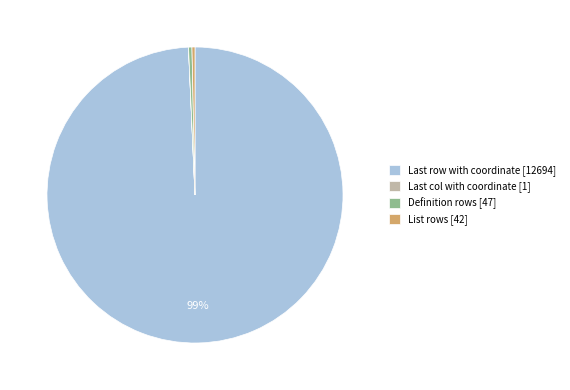

Does any single category account for the majority?

Yes